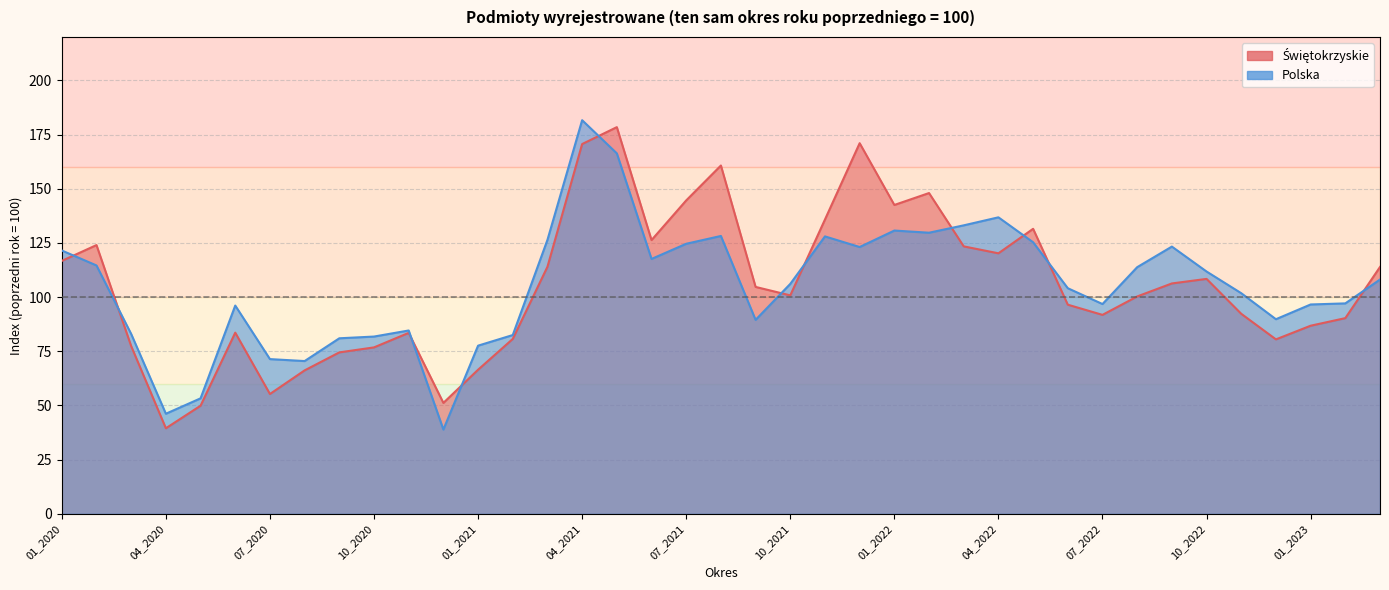

The value of Polska at 02_2020 is 42.7. True or false?

False